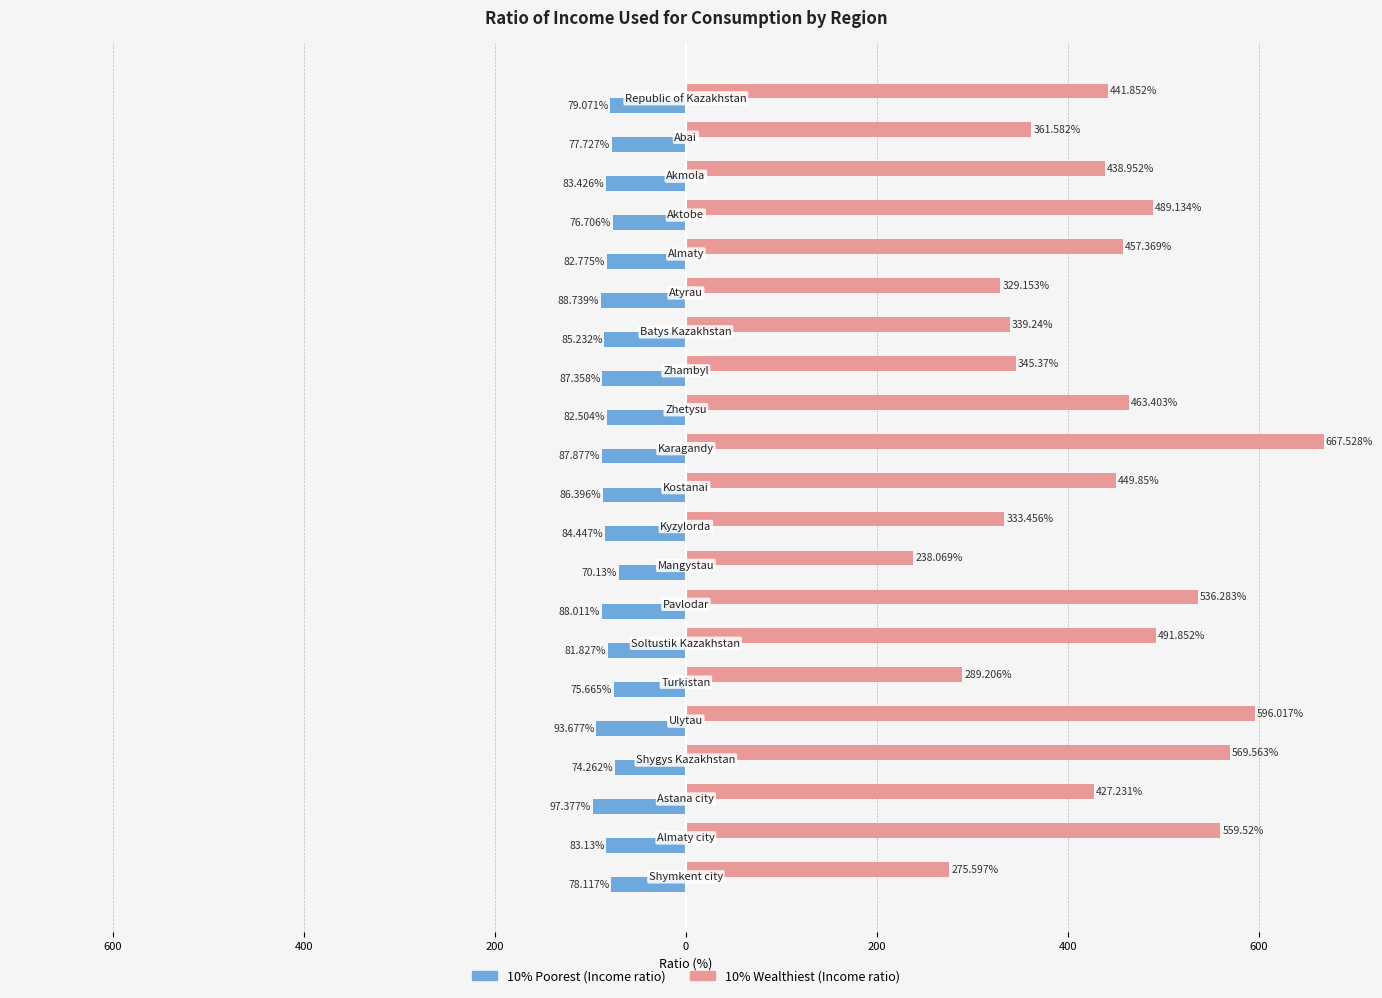

Reading left to right, transcribe all the data shown in this chart.

10% Poorest (Income ratio): -79.1	-77.7	-83.4	-76.7	-82.8	-88.7	-85.2	-87.4	-82.5	-87.9	-86.4	-84.4	-70.1	-88.0	-81.8	-75.7	-93.7	-74.3	-97.4	-83.1	-78.1
10% Wealthiest (Income ratio): 441.9	361.6	439.0	489.1	457.4	329.2	339.2	345.4	463.4	667.5	449.9	333.5	238.1	536.3	491.9	289.2	596.0	569.6	427.2	559.5	275.6